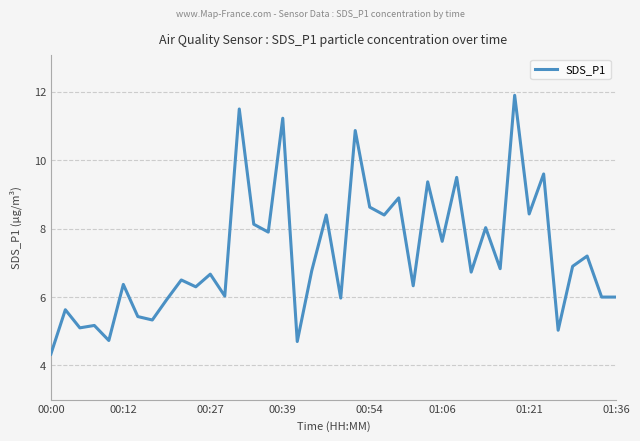

How many distinct data groups are displayed?

1